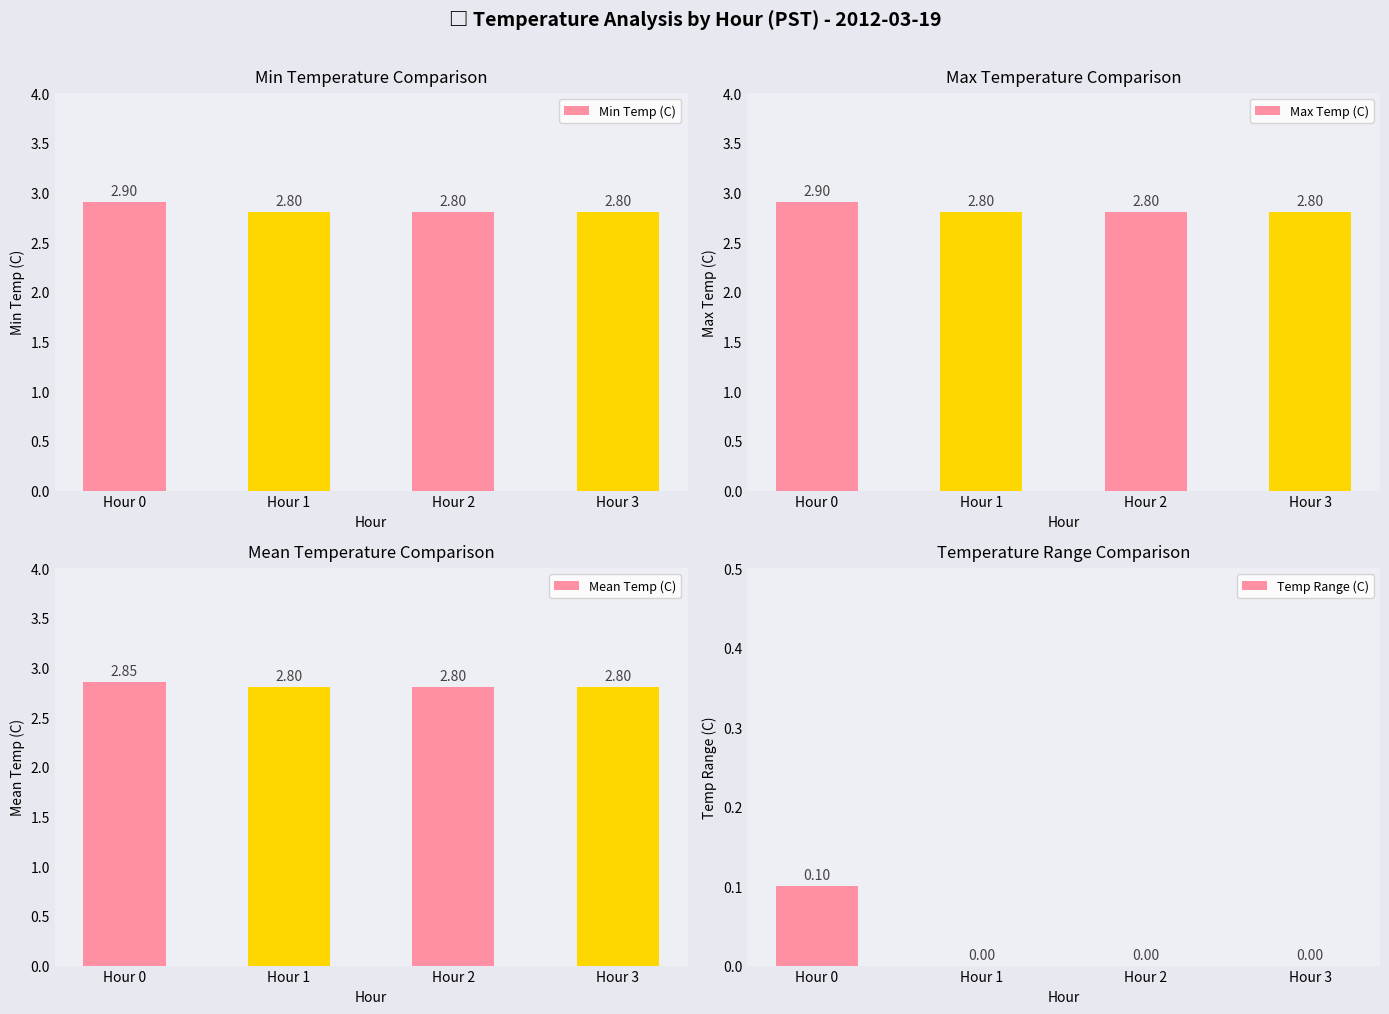

List the labels in order of Mean Temp (C) value, smallest first.

Hour 1, Hour 2, Hour 3, Hour 0